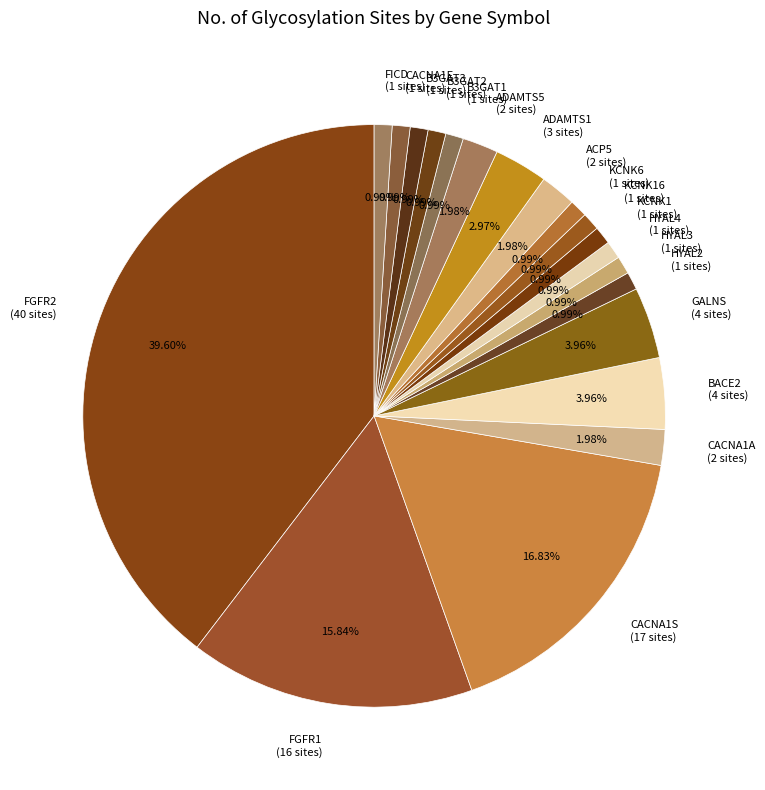

Between FGFR1 (16 sites) and B3GAT2 (1 sites), which is larger?

FGFR1 (16 sites)